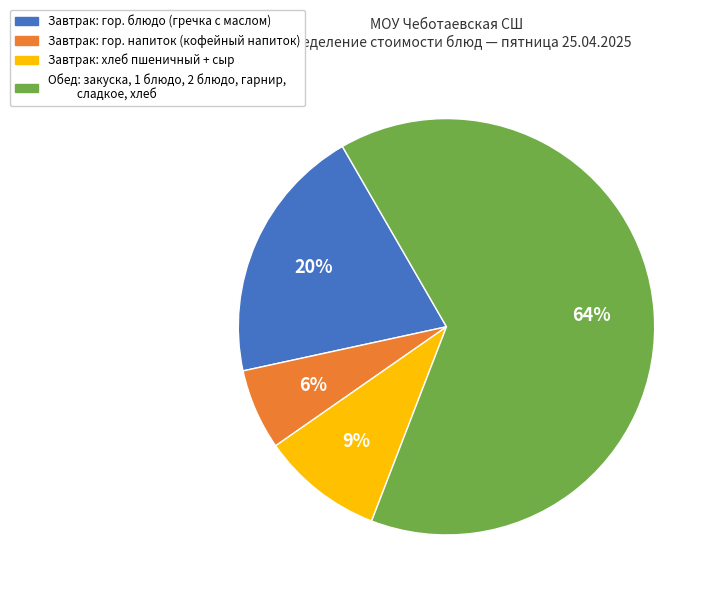

To the nearest percent, what is the average slice percentage?

25%